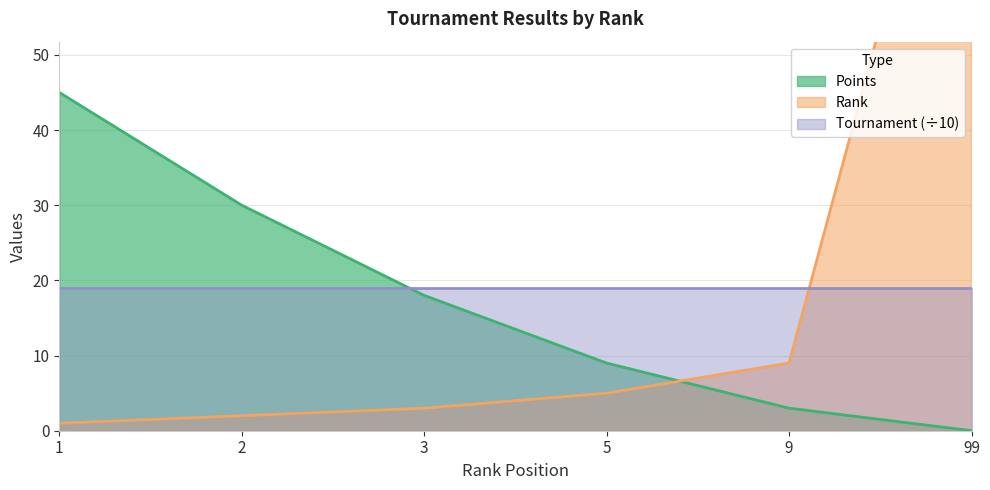

Which series has the widest spread of values?

Rank